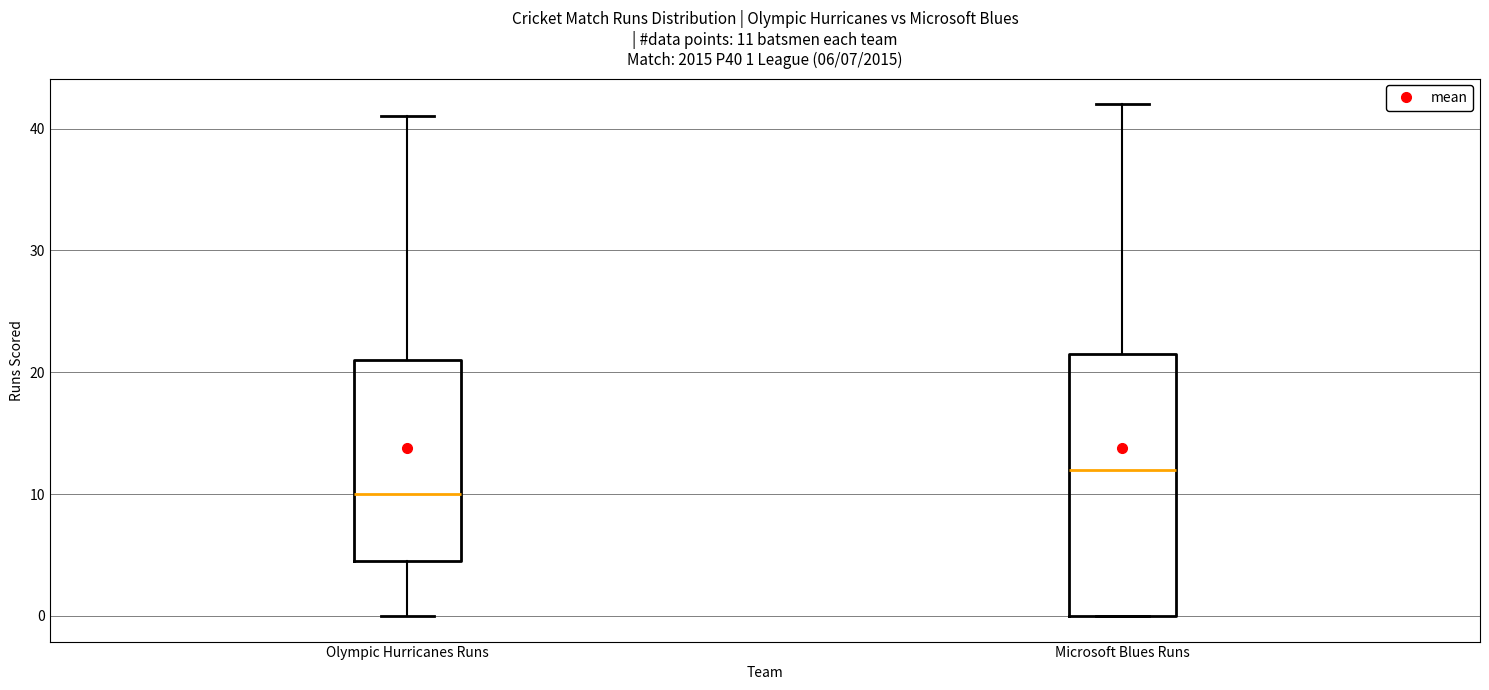

Which box is the tallest, from its lower edge to its upper edge?

Microsoft Blues Runs